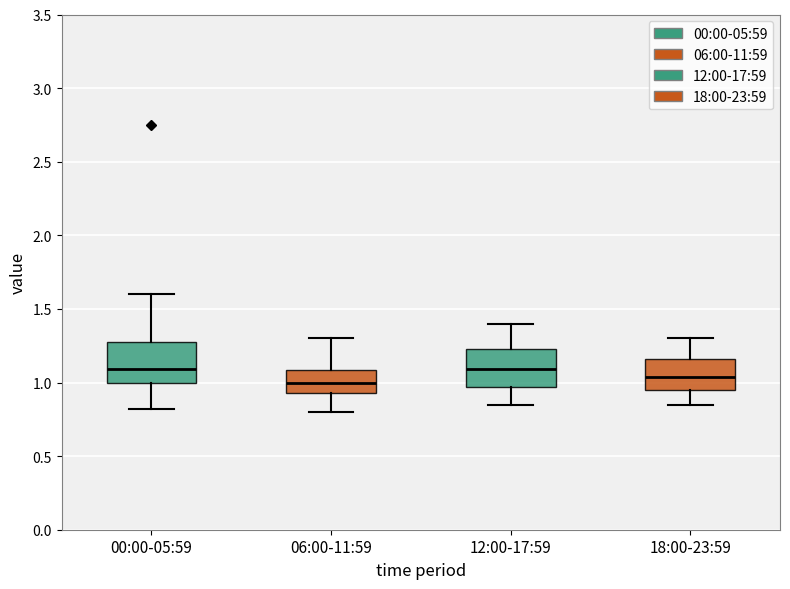

Reading left to right, read every box against the y-axis: the position of its median line, the range the box covers, and the ends of its whiskers. The values are not printed on the chart, so give them approximately, as read against the axis.

00:00-05:59: median 1.10, box 1.00 to 1.30, whiskers 0.80 to 1.60
06:00-11:59: median 1.00, box 0.95 to 1.10, whiskers 0.80 to 1.30
12:00-17:59: median 1.10, box 0.95 to 1.25, whiskers 0.85 to 1.40
18:00-23:59: median 1.05, box 0.95 to 1.15, whiskers 0.85 to 1.30